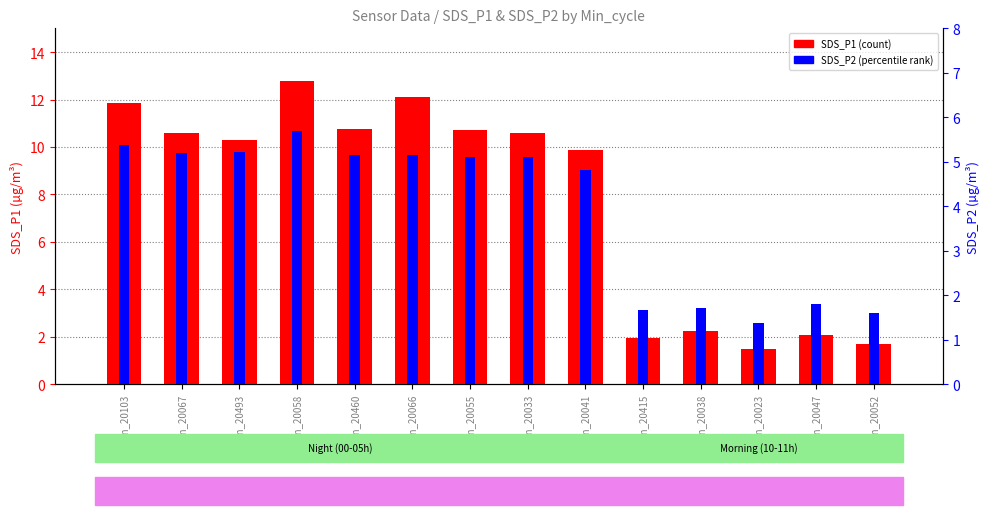

Reading left to right, what are all the values shown in this chart?

SDS_P1 (count): Min_20103=11.8	Min_20067=10.6	Min_20493=10.3	Min_20058=12.8	Min_20460=10.8	Min_20066=12.1	Min_20055=10.7	Min_20033=10.6	Min_20041=9.9	Min_20415=1.9	Min_20038=2.2	Min_20023=1.5	Min_20047=2.1	Min_20052=1.7
SDS_P2 (percentile rank): Min_20103=5.4	Min_20067=5.2	Min_20493=5.2	Min_20058=5.7	Min_20460=5.2	Min_20066=5.2	Min_20055=5.1	Min_20033=5.1	Min_20041=4.8	Min_20415=1.7	Min_20038=1.7	Min_20023=1.4	Min_20047=1.8	Min_20052=1.6